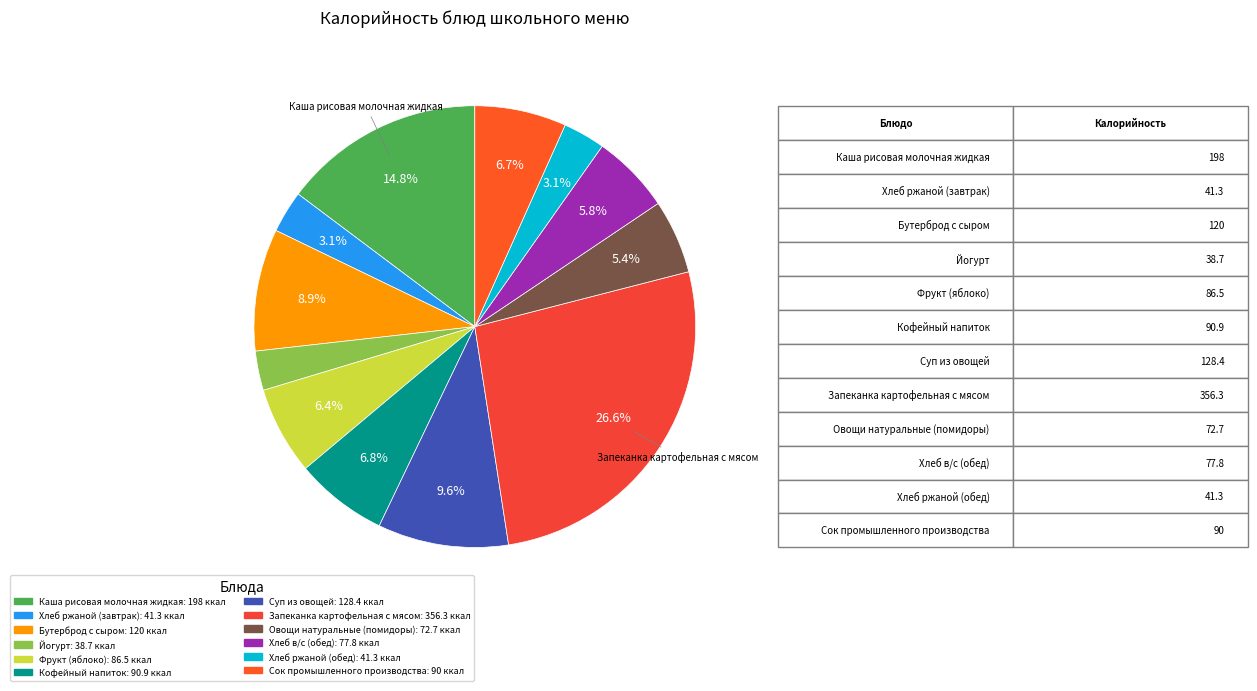

Is the sum of Йогурт and Хлеб ржаной (завтрак) greater than half?

No